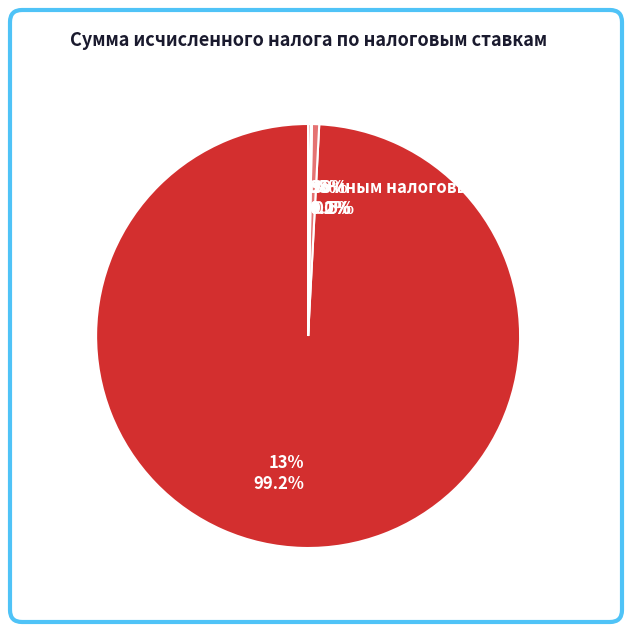

Is the sum of 30% and 35% greater than half?

No